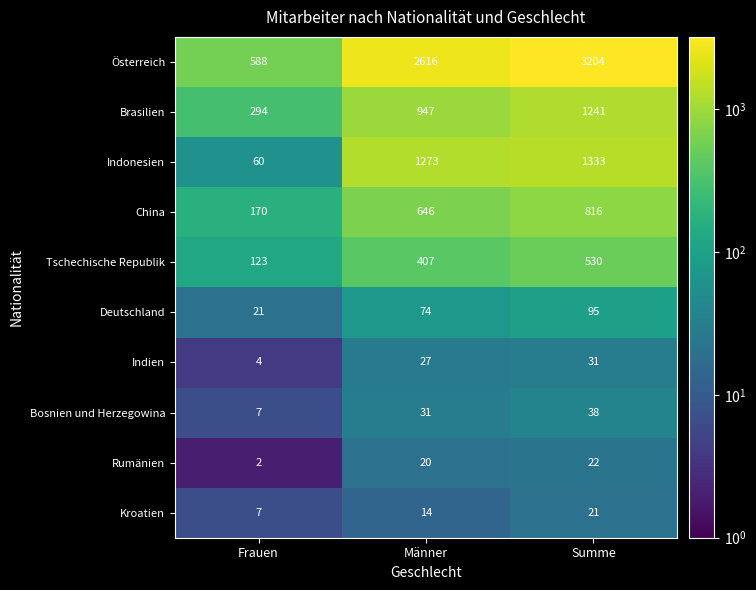

Reading left to right, transcribe all the data shown in this chart.

Österreich: 588	2616	3204
Brasilien: 294	947	1241
Indonesien: 60	1273	1333
China: 170	646	816
Tschechische Republik: 123	407	530
Deutschland: 21	74	95
Indien: 4	27	31
Bosnien und Herzegowina: 7	31	38
Rumänien: 2	20	22
Kroatien: 7	14	21